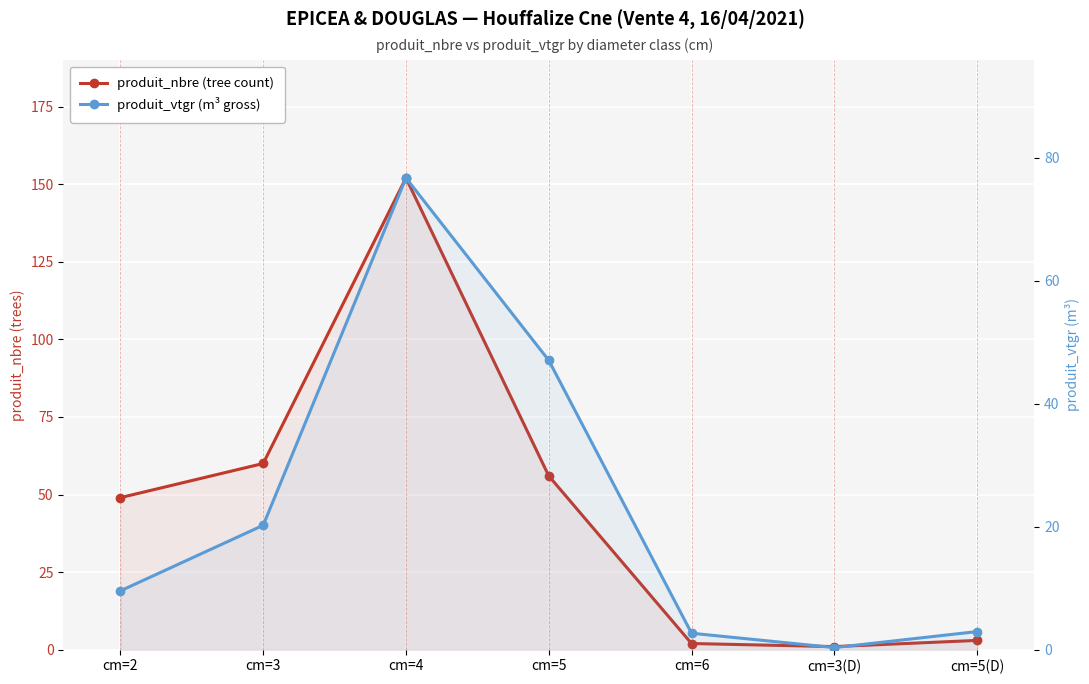

Reading left to right, what are all the values shown in this chart?

produit_nbre (tree count): cm=2=49.0	cm=3=60.0	cm=4=152.0	cm=5=56.0	cm=6=2.0	cm=3(D)=1.0	cm=5(D)=3.0
produit_vtgr (m³ gross): cm=2=9.6	cm=3=20.2	cm=4=76.7	cm=5=47.0	cm=6=2.7	cm=3(D)=0.3	cm=5(D)=2.9